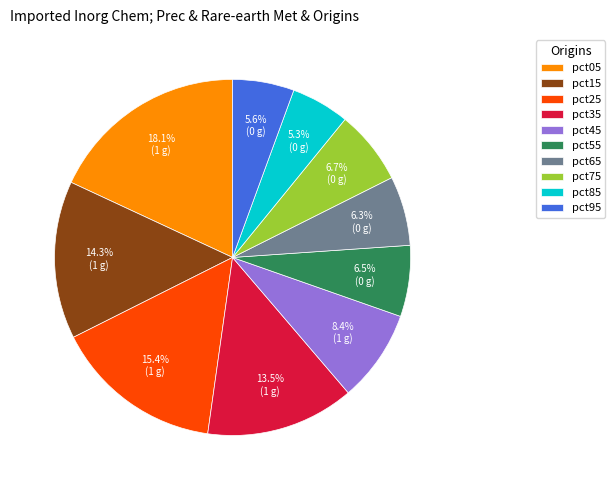

How many slices are in this pie chart?

10